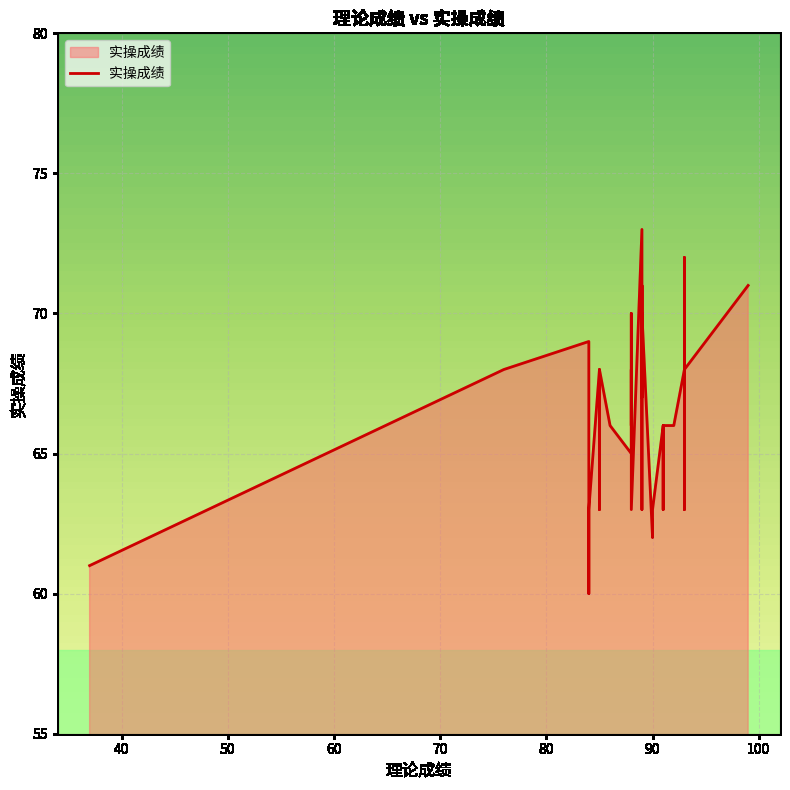

How many distinct data groups are displayed?

1